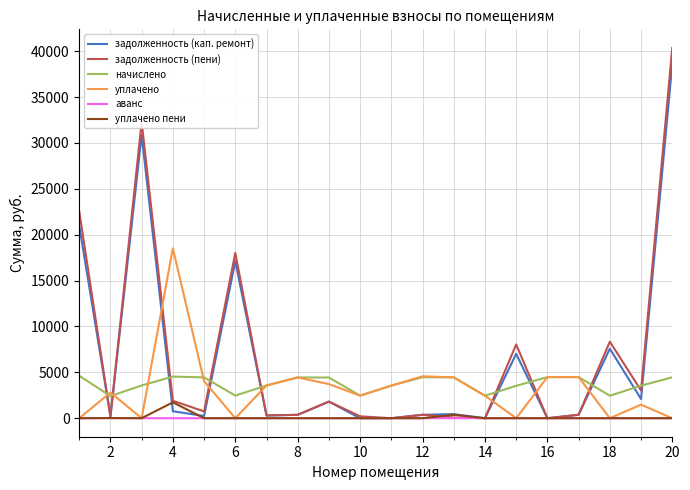

How many times do начислено and задолженность (кап. ремонт) cross each other?

10